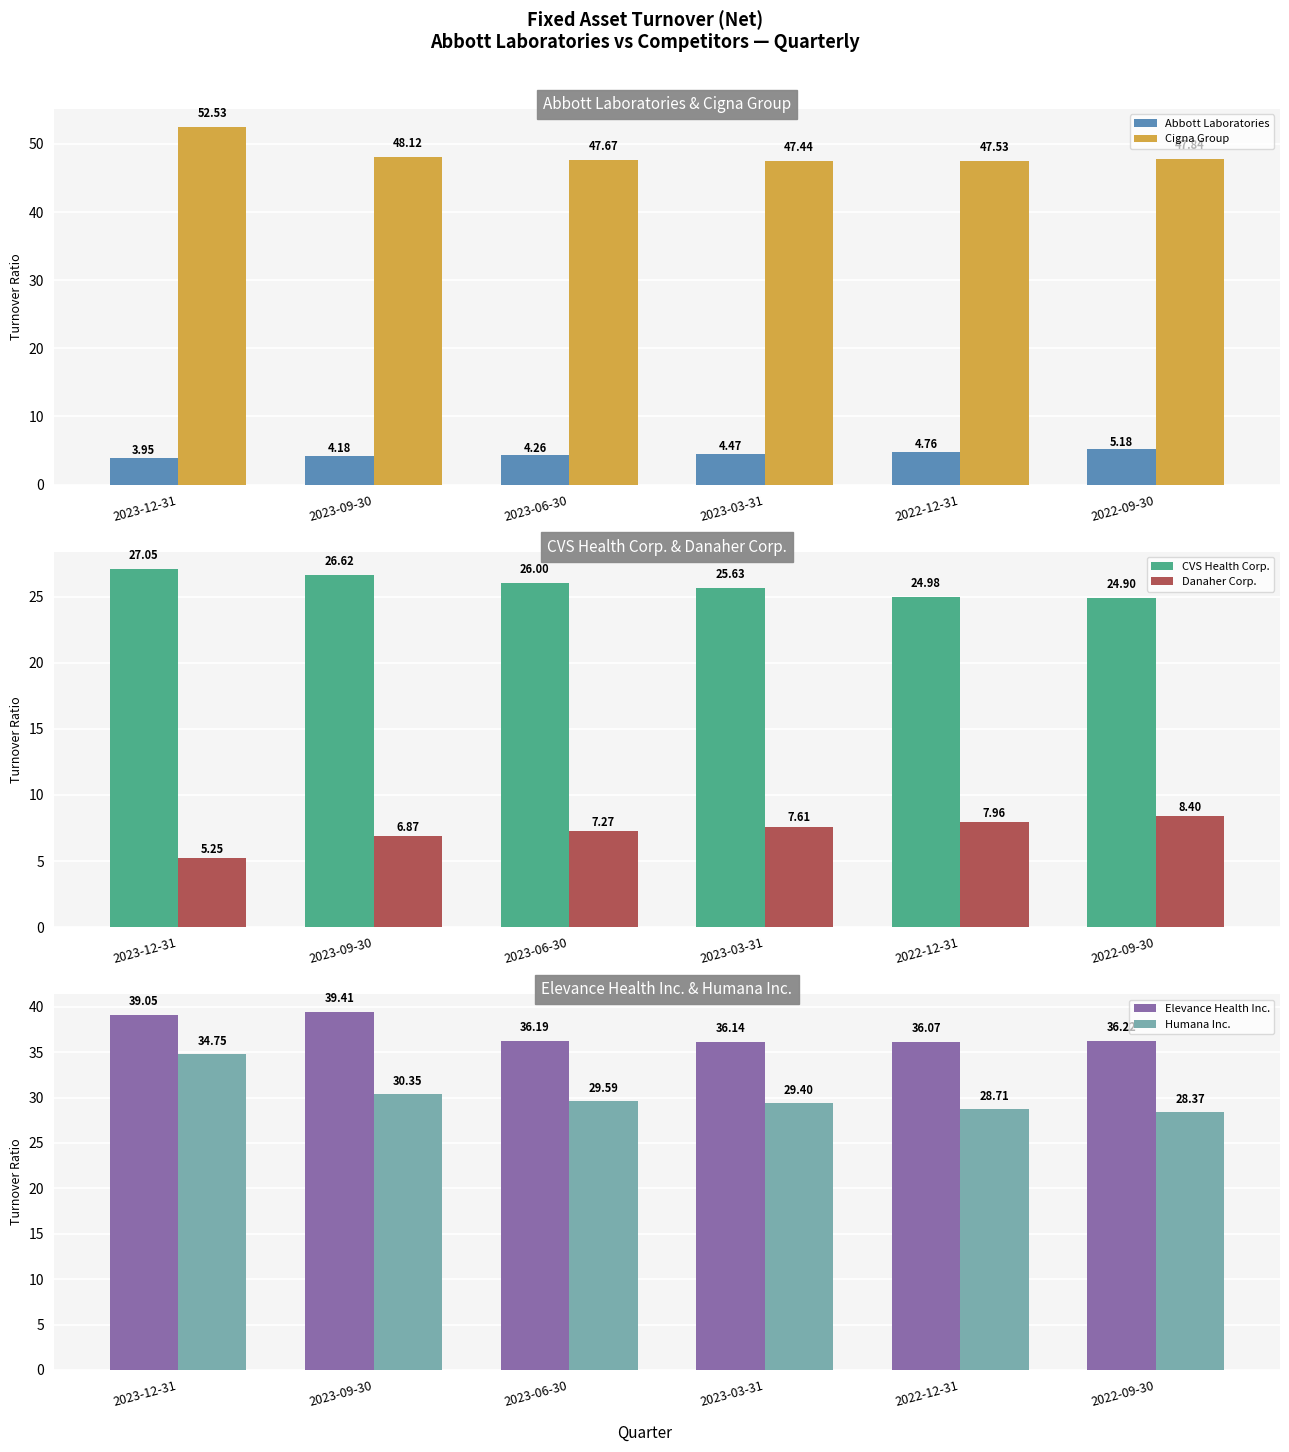

What is the value of the Abbott Laboratories bar at the 5th from the left?

4.8